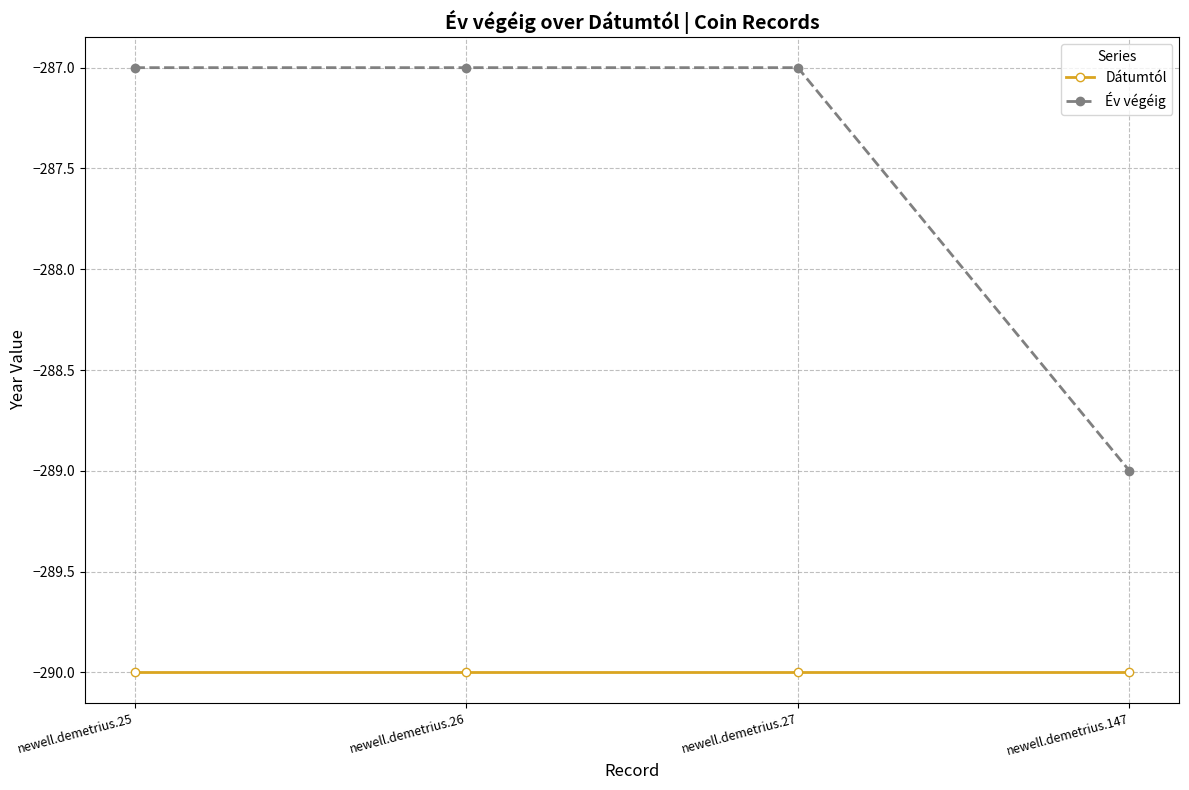

Reading left to right, transcribe all the data shown in this chart.

Dátumtól: newell.demetrius.25=-290	newell.demetrius.26=-290	newell.demetrius.27=-290	newell.demetrius.147=-290
Év végéig: newell.demetrius.25=-287	newell.demetrius.26=-287	newell.demetrius.27=-287	newell.demetrius.147=-289